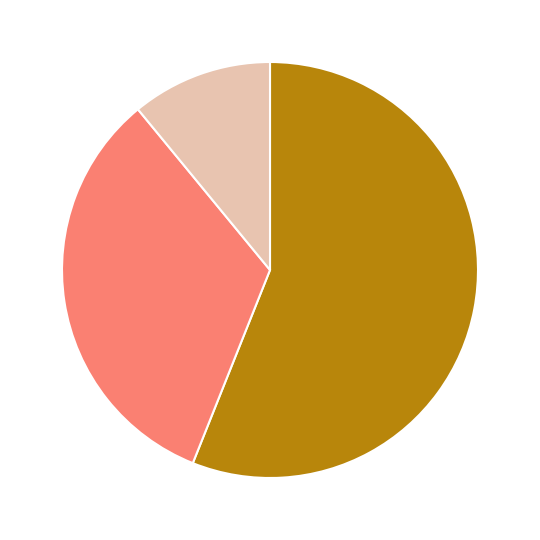

How many slices are in this pie chart?

3